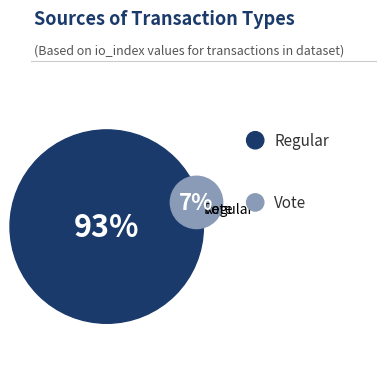

True or false: Vote accounts for 1% of the total.

False